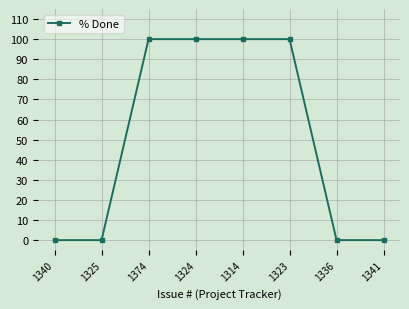

What is the approximate value at 1323?

100